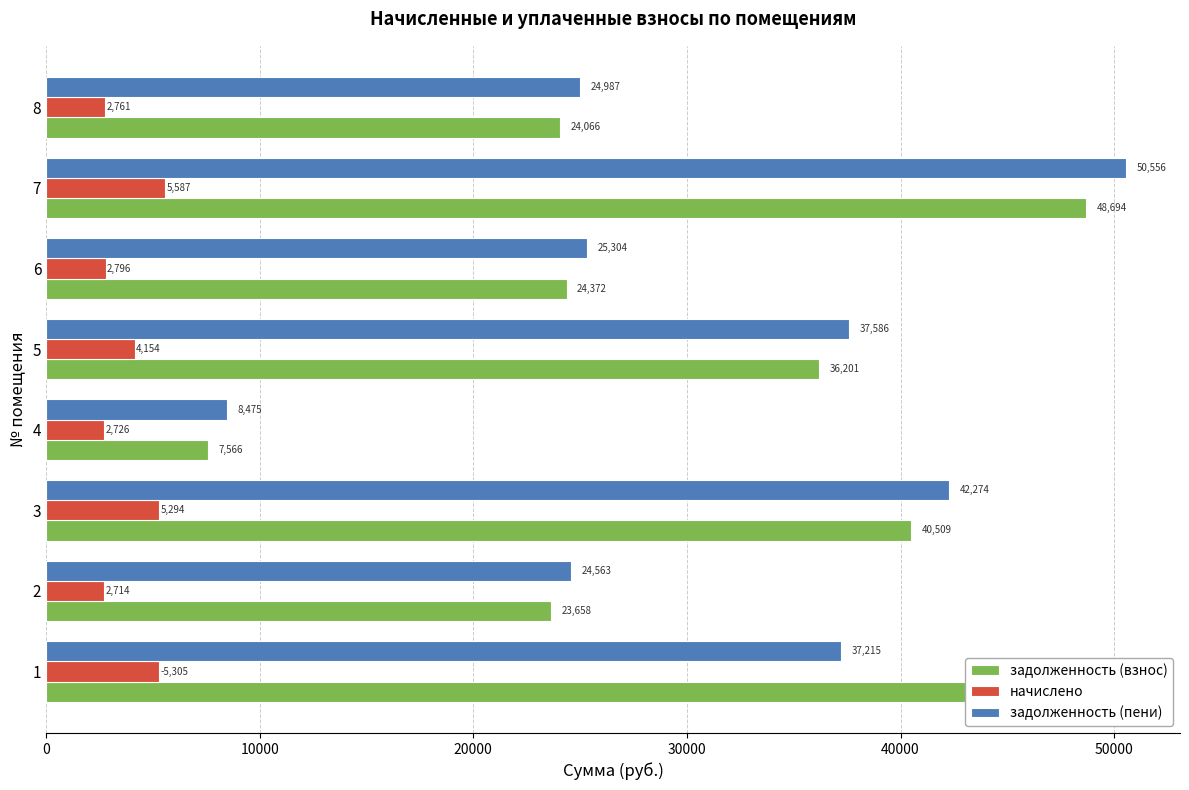

What are all the series names shown in the legend?

задолженность (взнос), начислено, задолженность (пени)